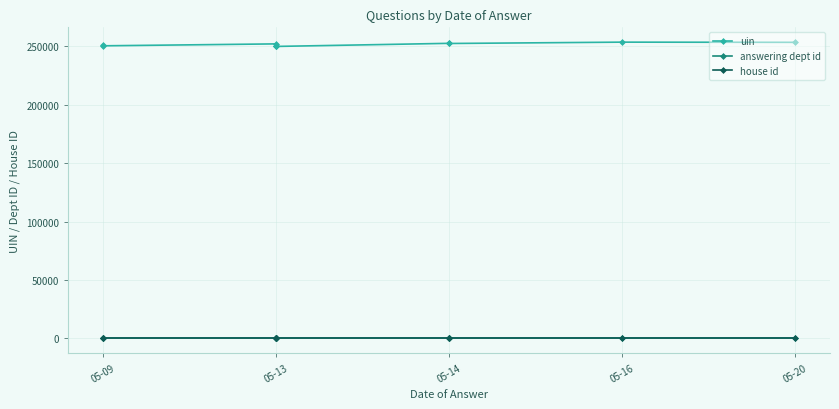

Reading left to right, list all the values displayed in this chart.

uin: 250795	250480	252127	249948	249949	249950	252605	252473	253622	253457
answering dept id: 53	53	53	53	53	53	53	53	53	53
house id: 1	1	1	1	1	1	1	1	1	1